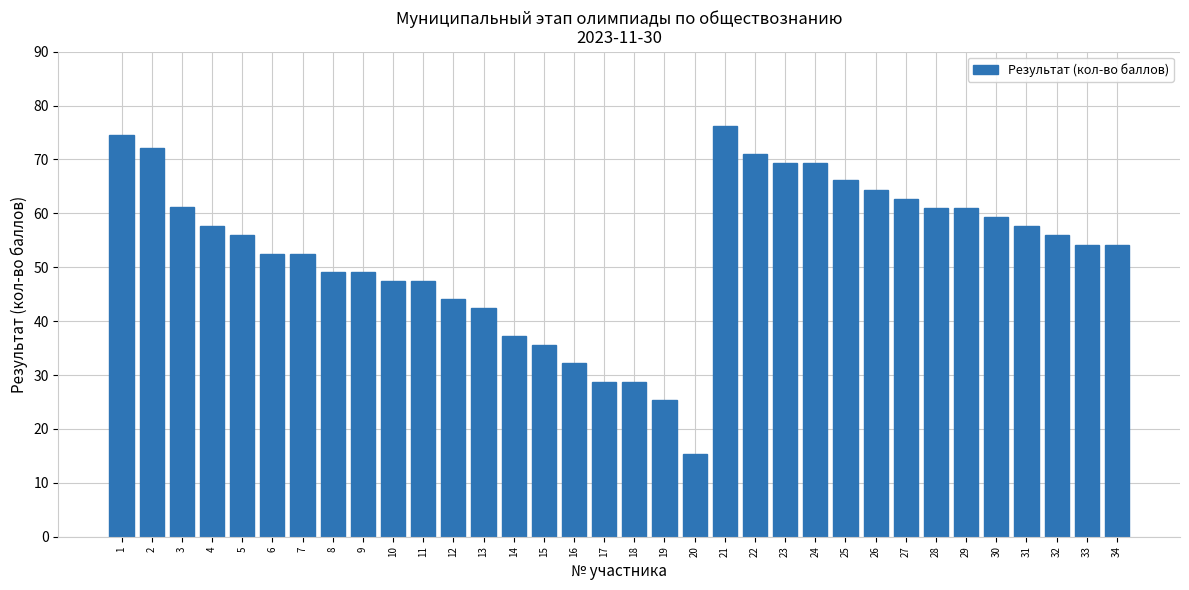

Where is the data nearest to the value 45?

12